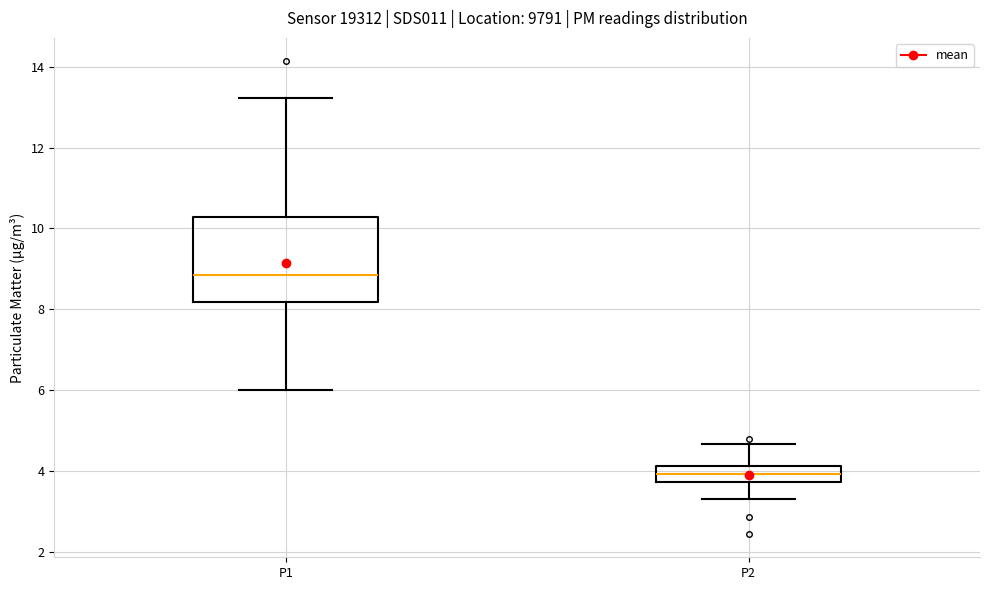

Reading left to right, read every box against the y-axis: the position of its median line, the range the box covers, and the ends of its whiskers. The values are not printed on the chart, so give them approximately, as read against the axis.

P1: median 8.8, box 8.2 to 10.2, whiskers 6.0 to 13.2
P2: median 4.0, box 3.8 to 4.2, whiskers 3.4 to 4.6